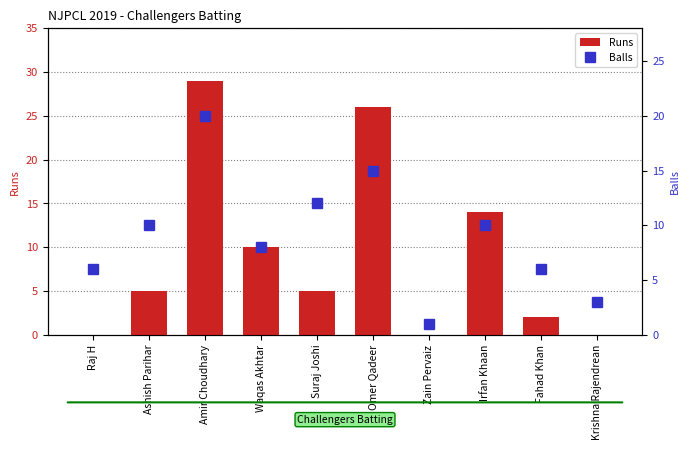

The value of Balls at Krishna Rajendrean is 3. True or false?

True